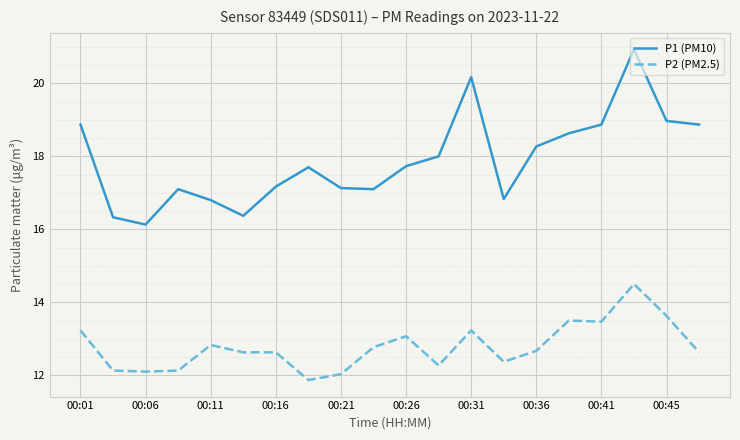

What is the minimum value for P2 (PM2.5)?

11.9